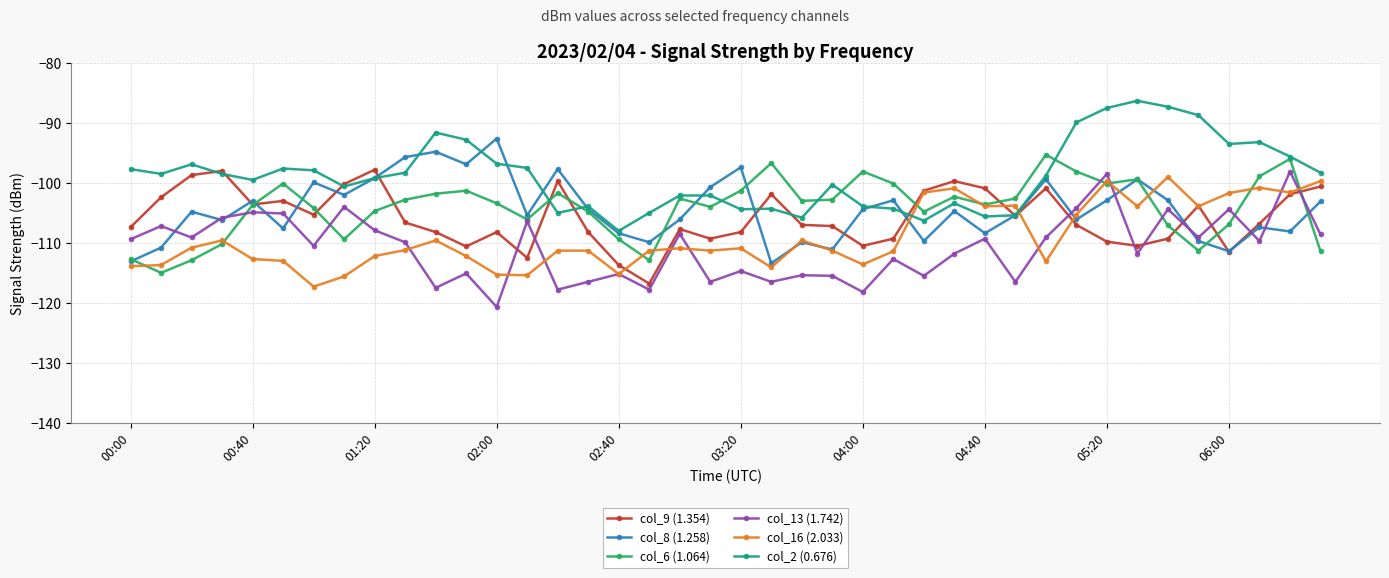

What is the smallest value displayed?

-120.7